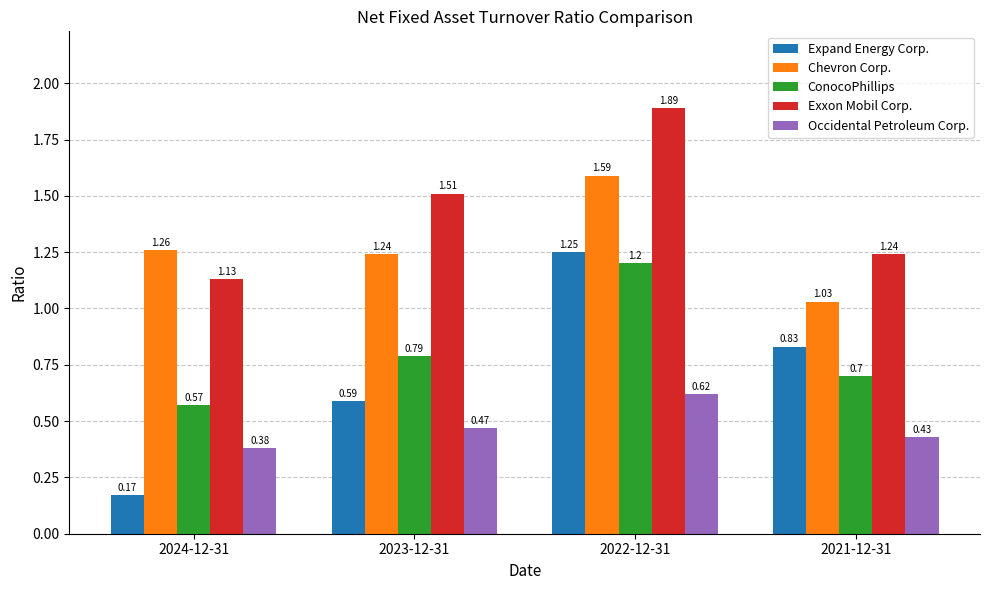

What is the average value of the Expand Energy Corp. series?

0.7